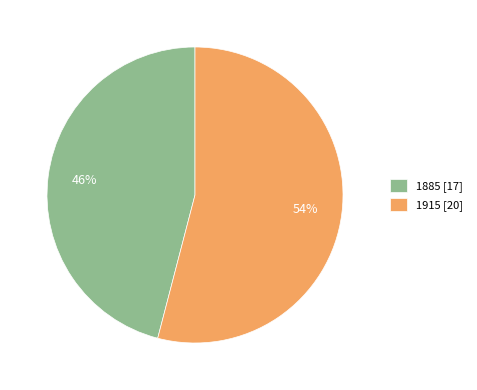

What is the majority slice?

1915